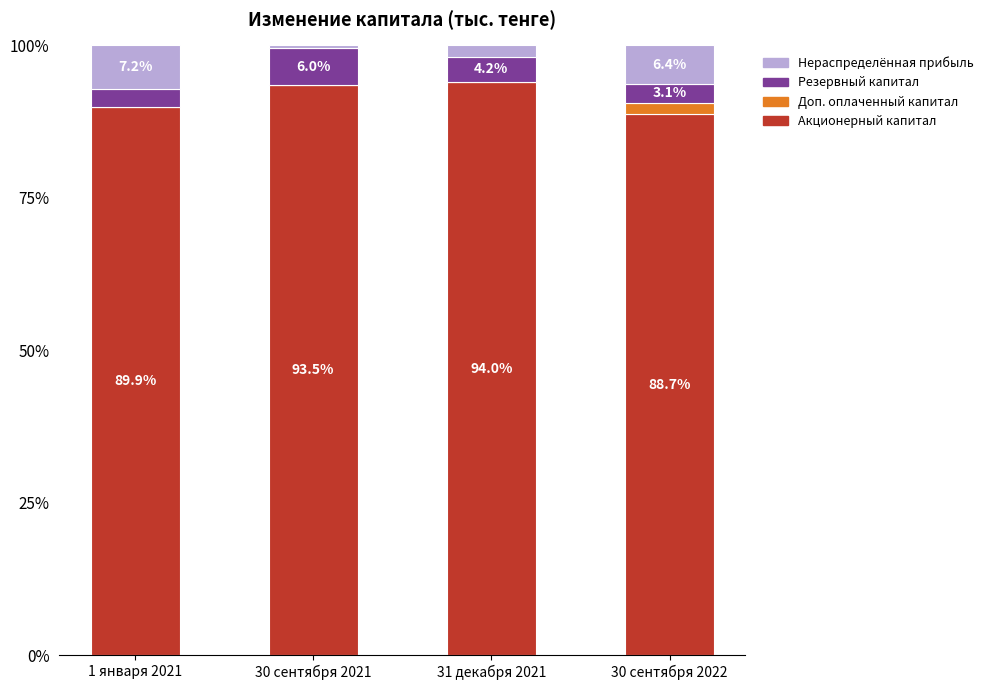

At which label is Акционерный капитал closest to 91?

1 января 2021